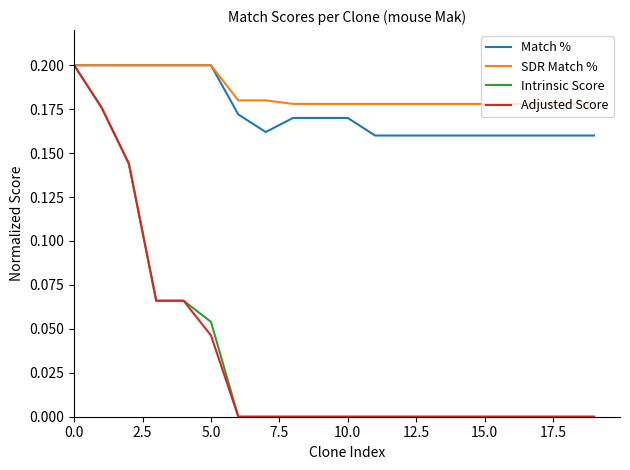

Which series has the largest total across all categories?

SDR Match %